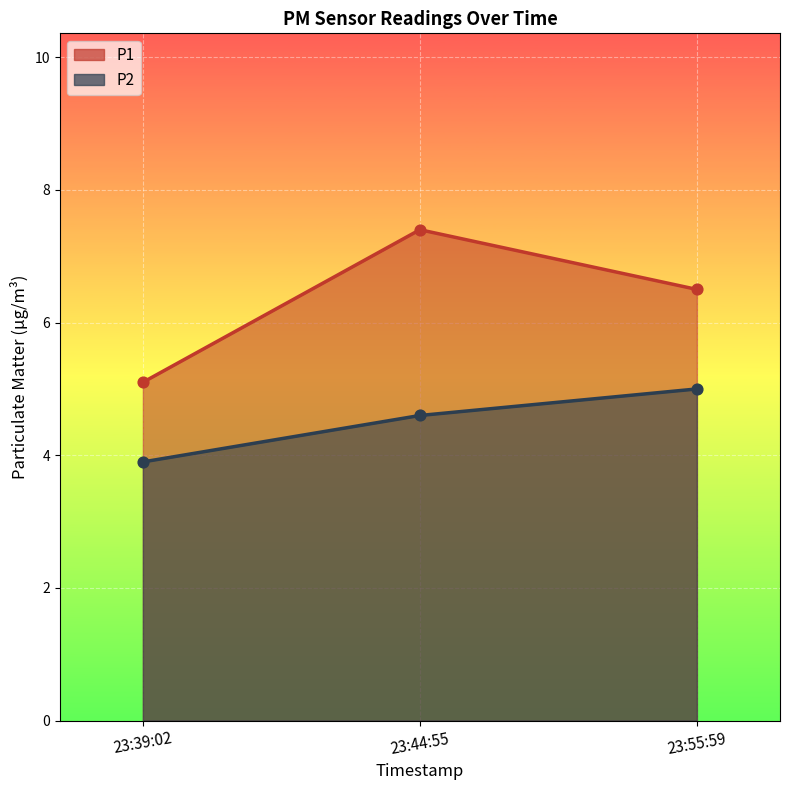

Which series has the largest Y range (max minus min)?

P1